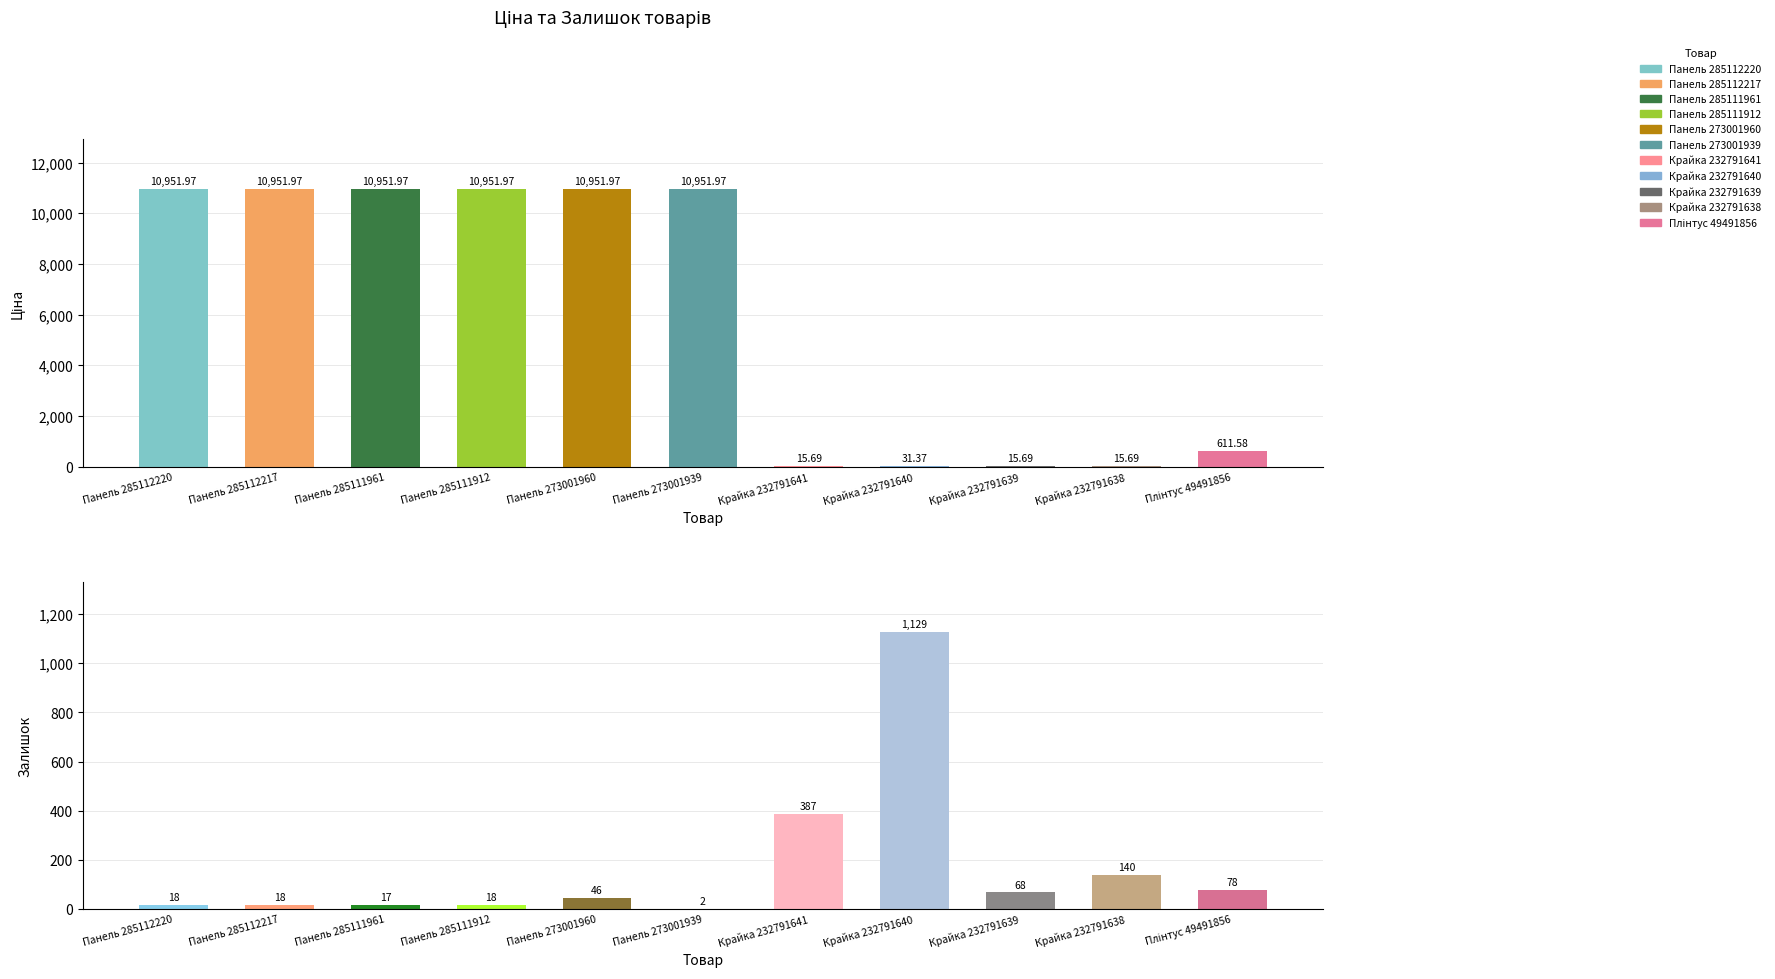

The value of Залишок at Крайка 232791641 is 387.0. True or false?

True